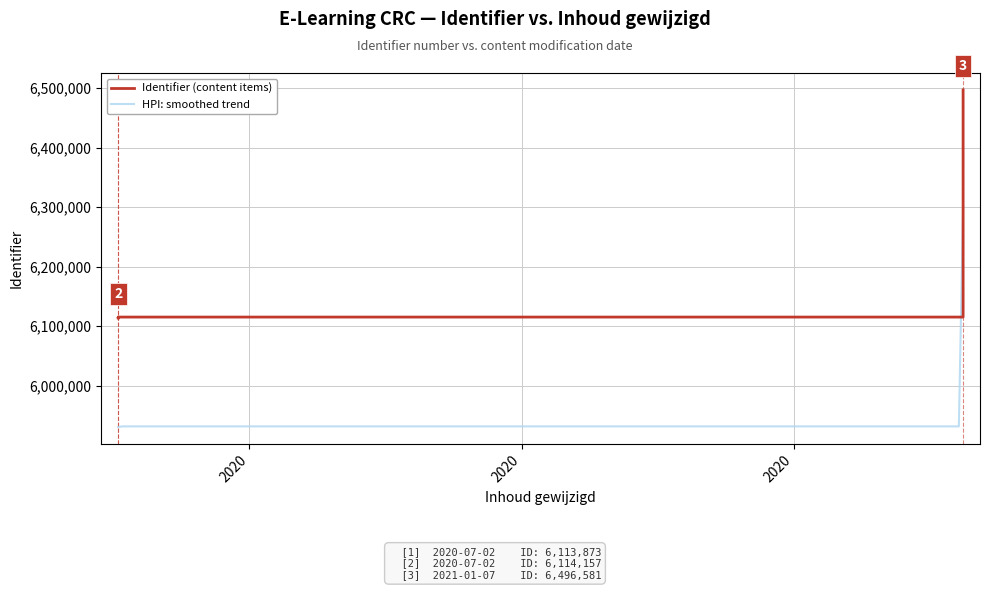

Is it true that the value at 2020-07-02 15:23:39 is 6115256?

True